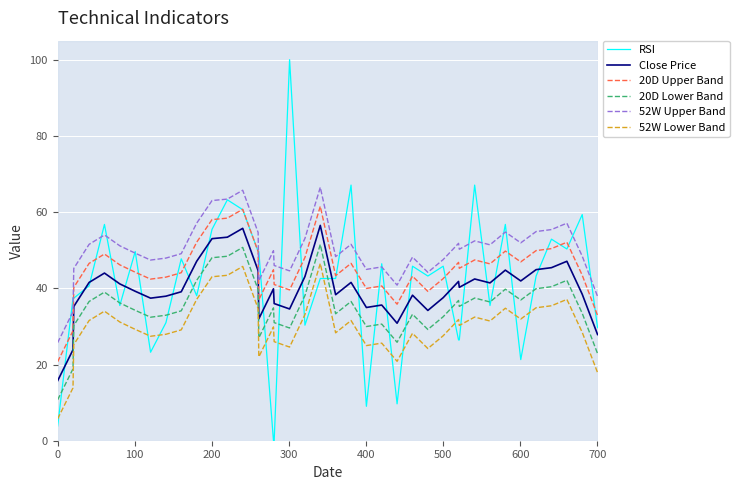

Which series has the widest spread of values?

RSI